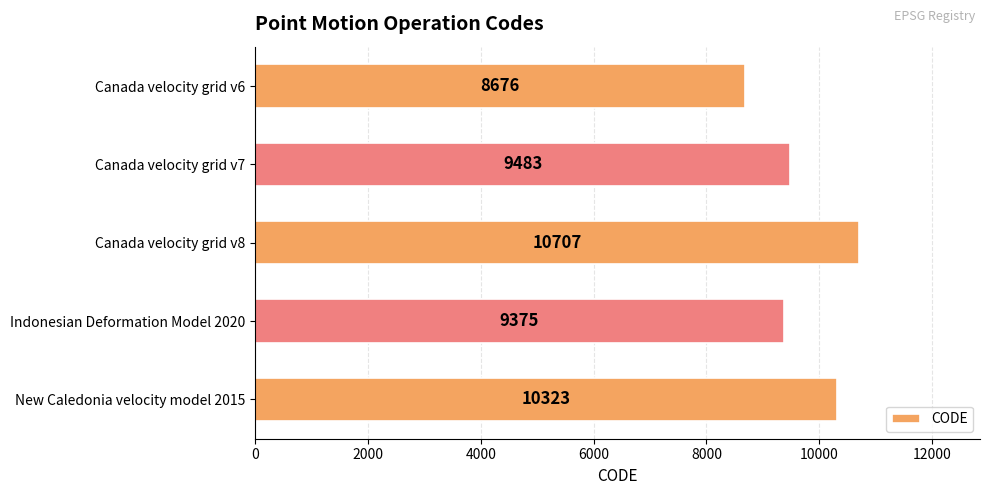

Where is the data nearest to the value 9691?

Canada velocity grid v7